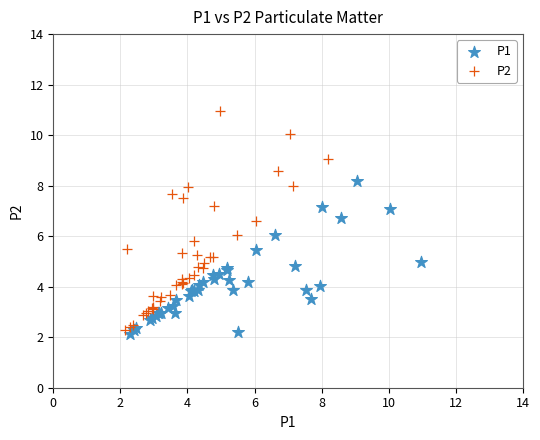

Which series has the largest Y range (max minus min)?

P2